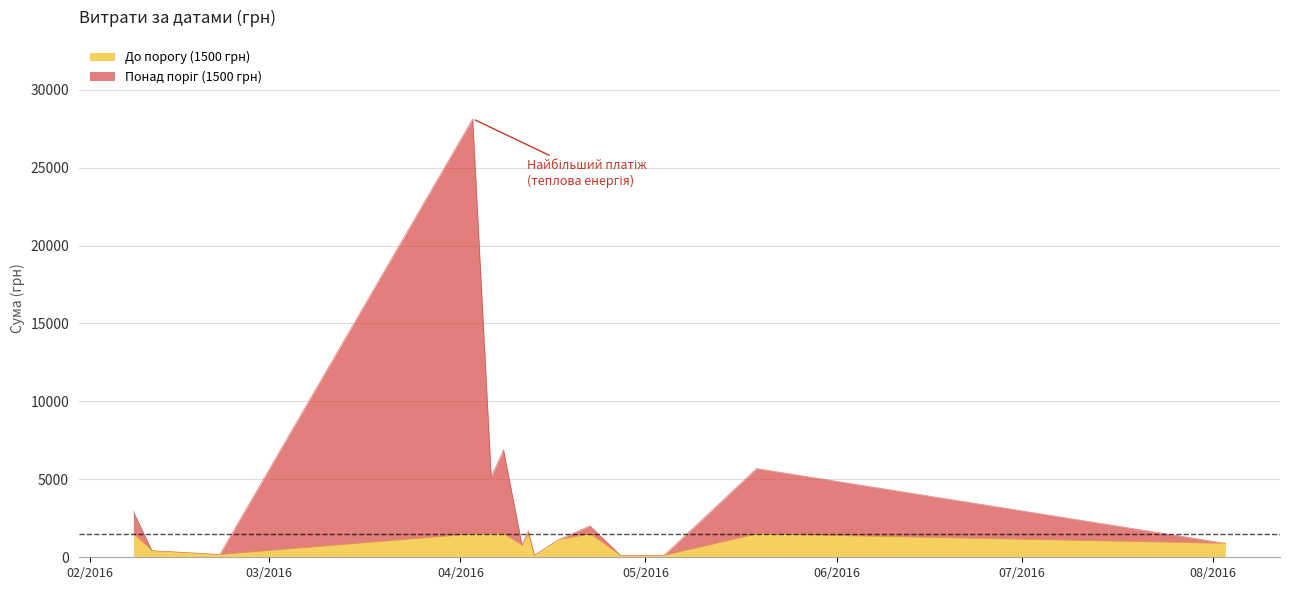

How many data points does each series have?

40